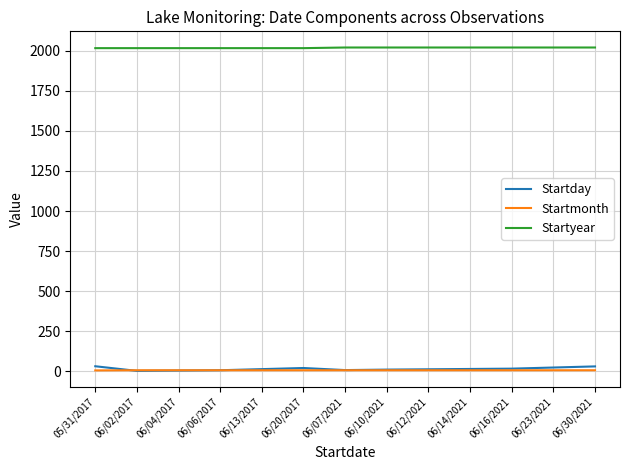

At how many categories does at least one series exceed 1674?

13